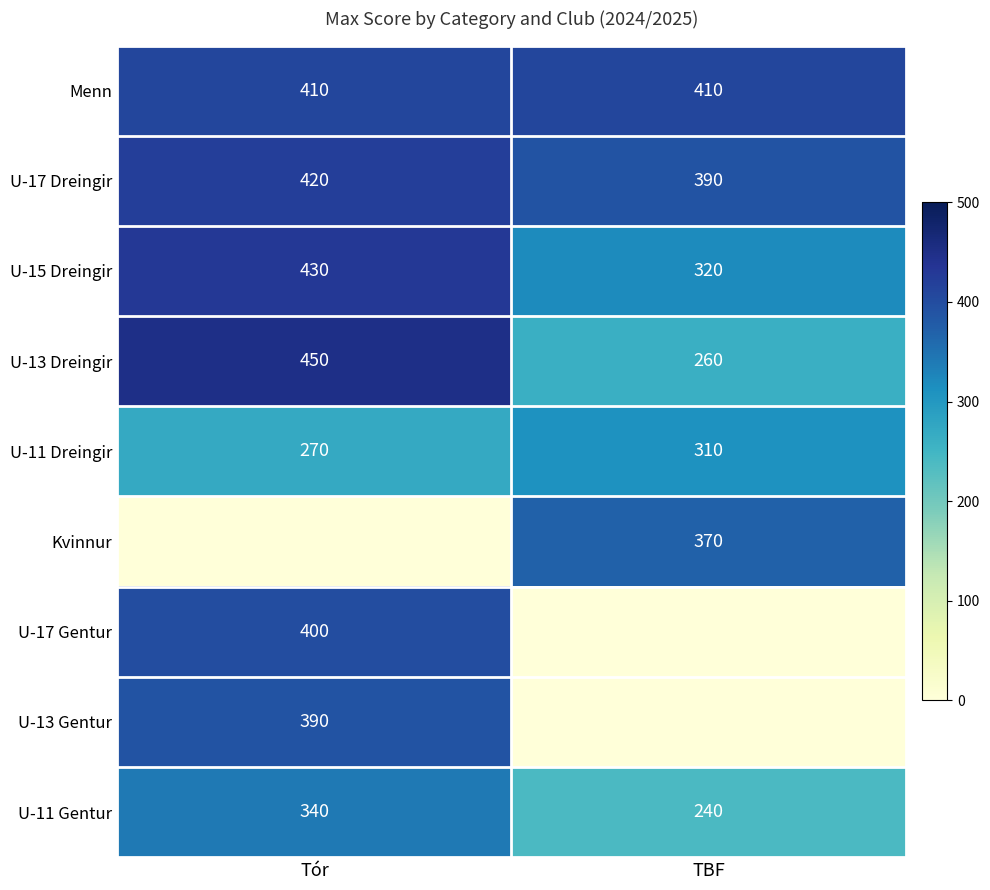

Rank the categories by U-17 Dreingir value from lowest to highest.

TBF, Tór